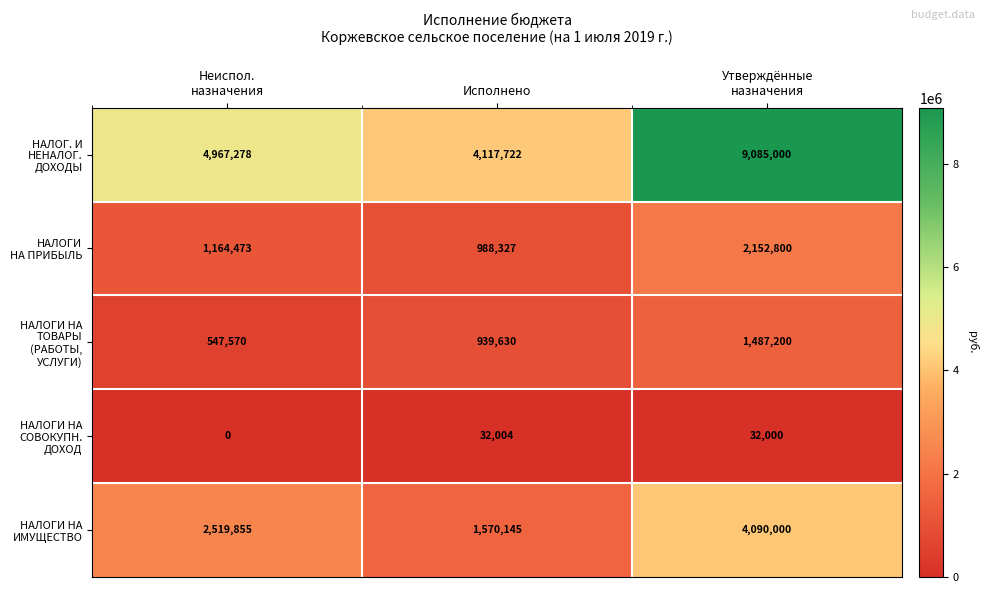

What is the total value across all series at Исполнено?

7647828